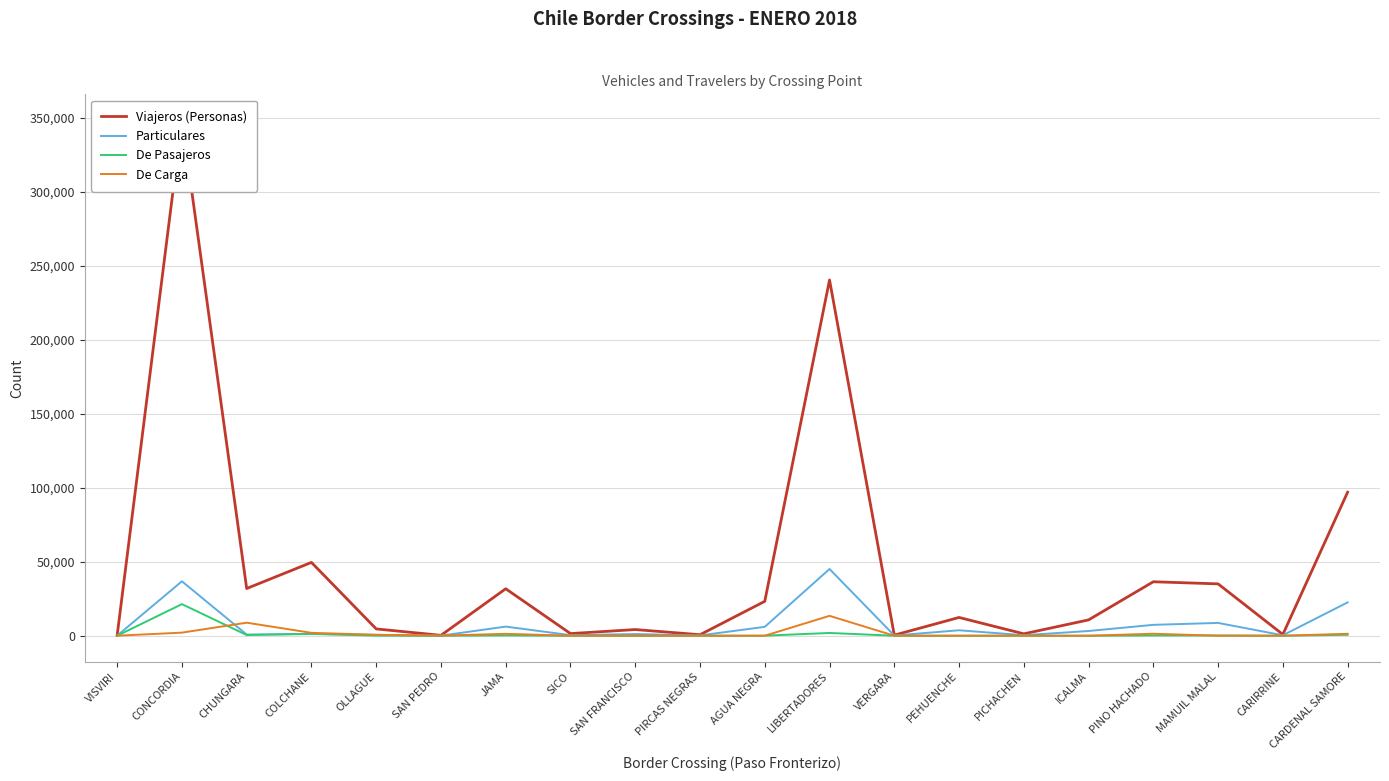

What position from the left is PEHUENCHE?

14